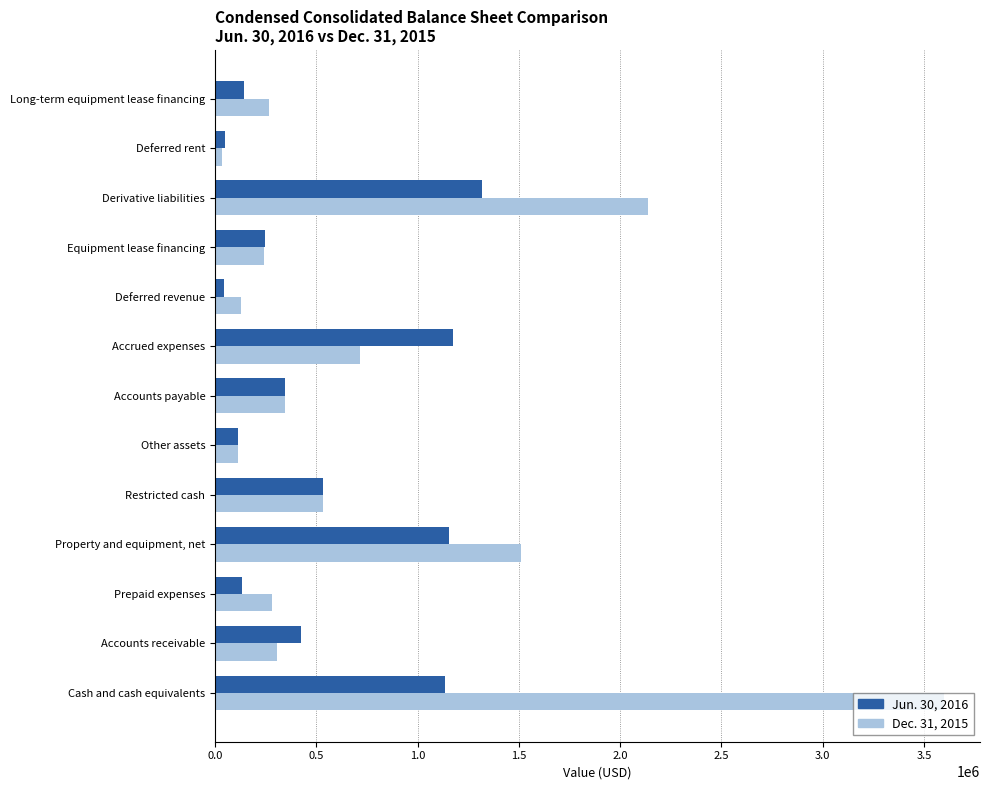

What is the greatest value displayed?

3596262